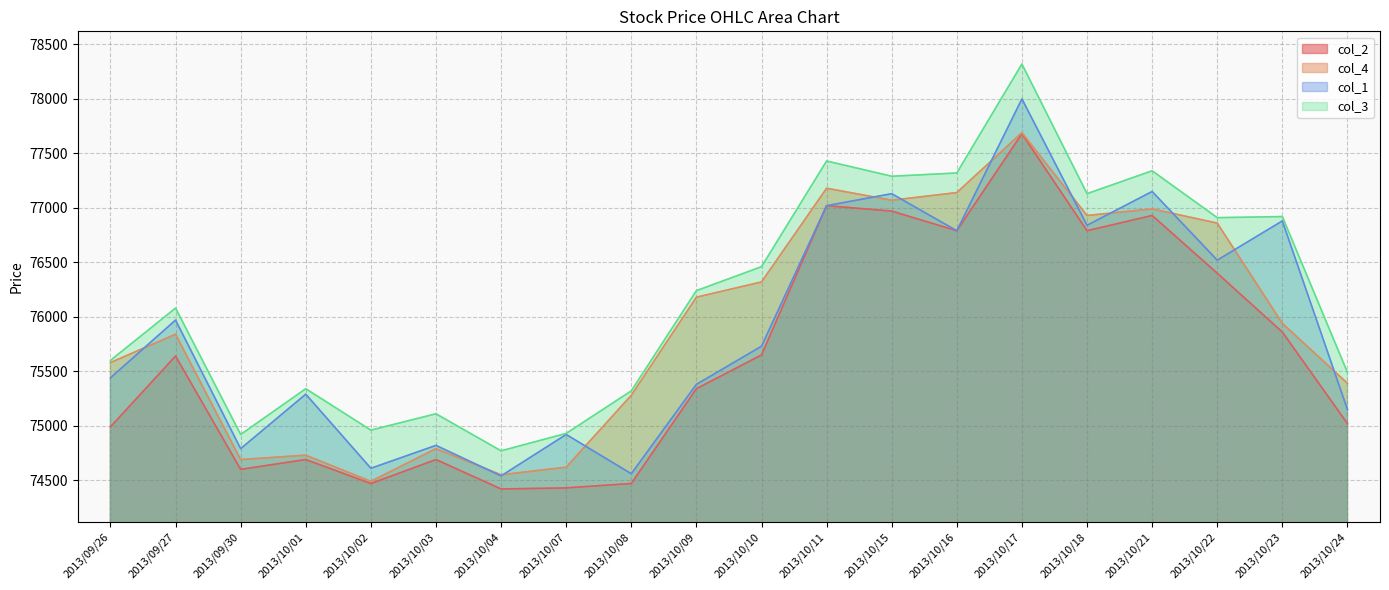

Which category has the lowest value across all series?

2013/10/04